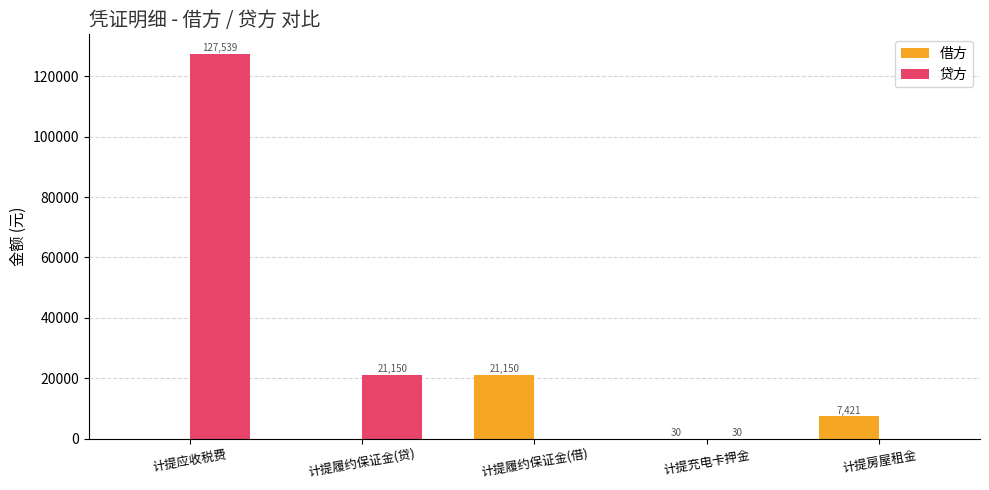

Is it true that 贷方 equals 21150.0 at 计提履约保证金(贷)?

True